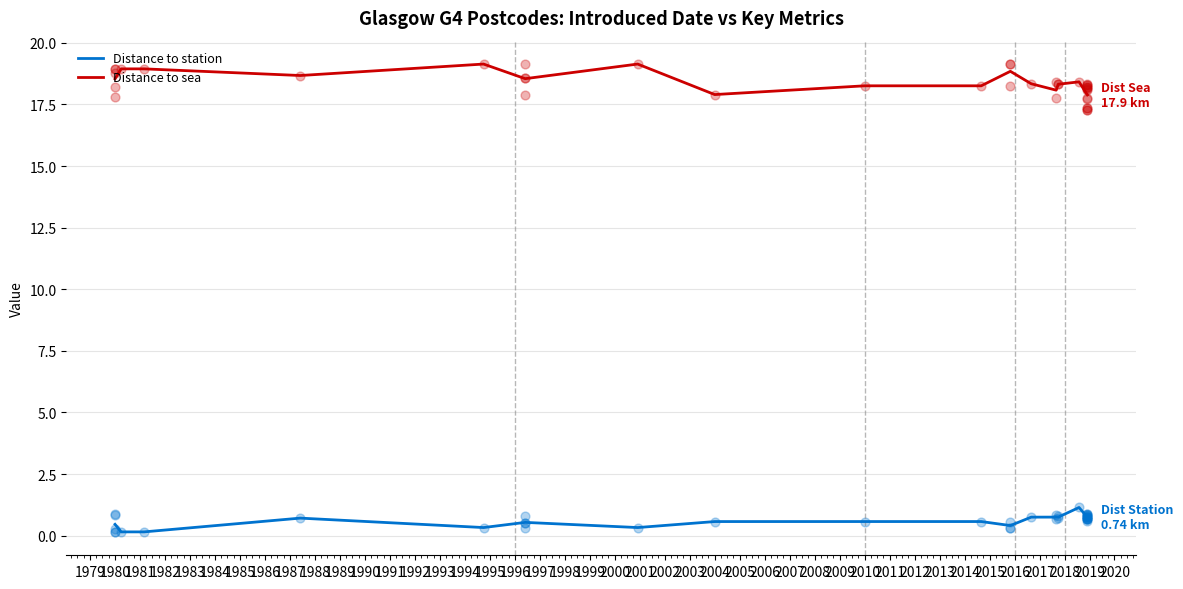

What are all the series names shown in the legend?

Distance to station, Distance to sea